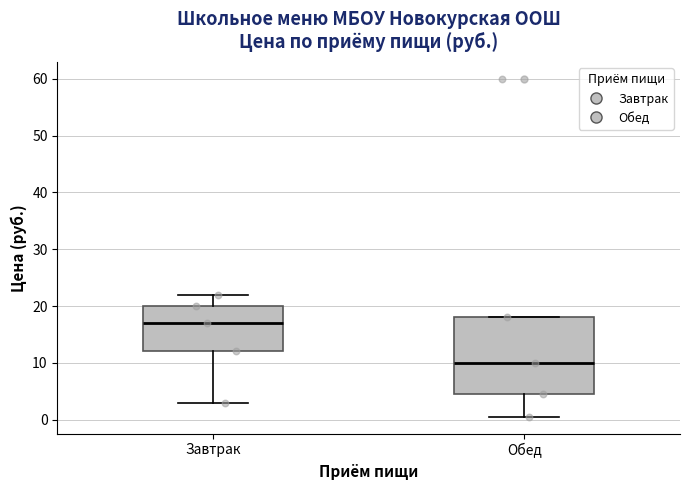

Comparing the boxes themselves (not the whiskers), which one is the tallest?

Обед